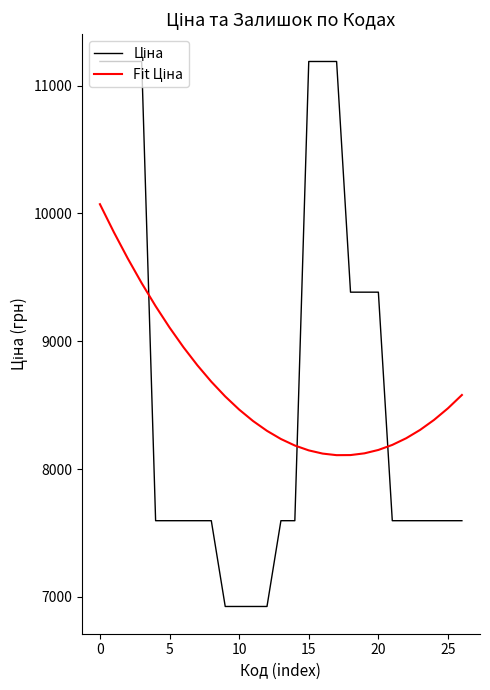

What is the minimum value shown in the chart?

6925.7